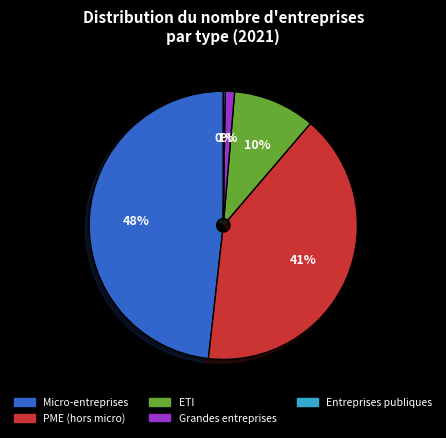

Do ETI and PME (hors micro) together represent more than half of the pie?

Yes